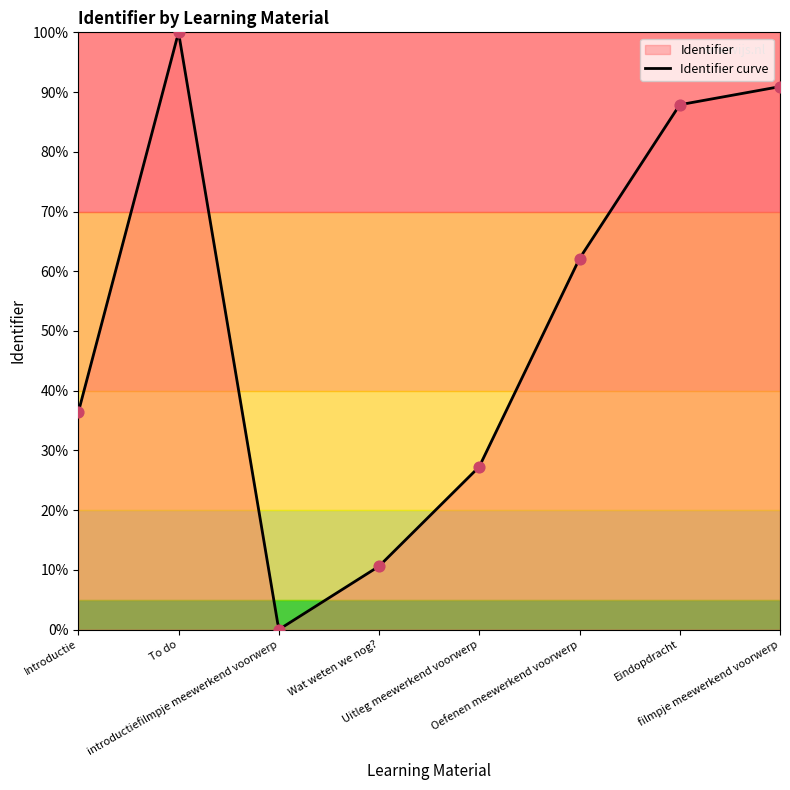

Which has a higher value, Eindopdracht or To do?

To do